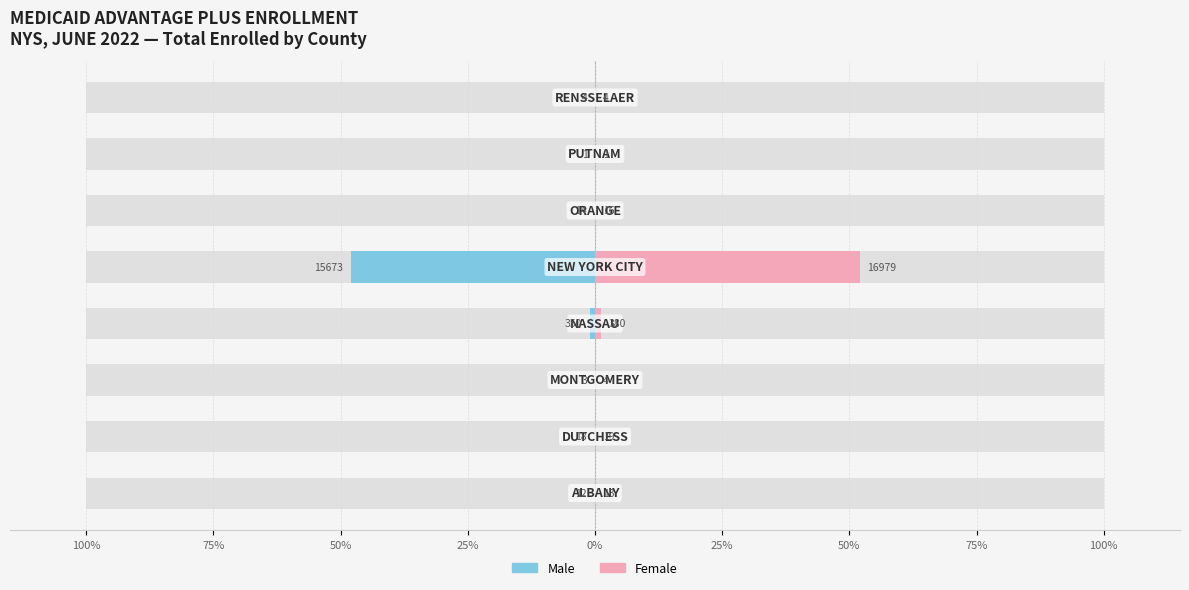

How many groups of bars are there?

8